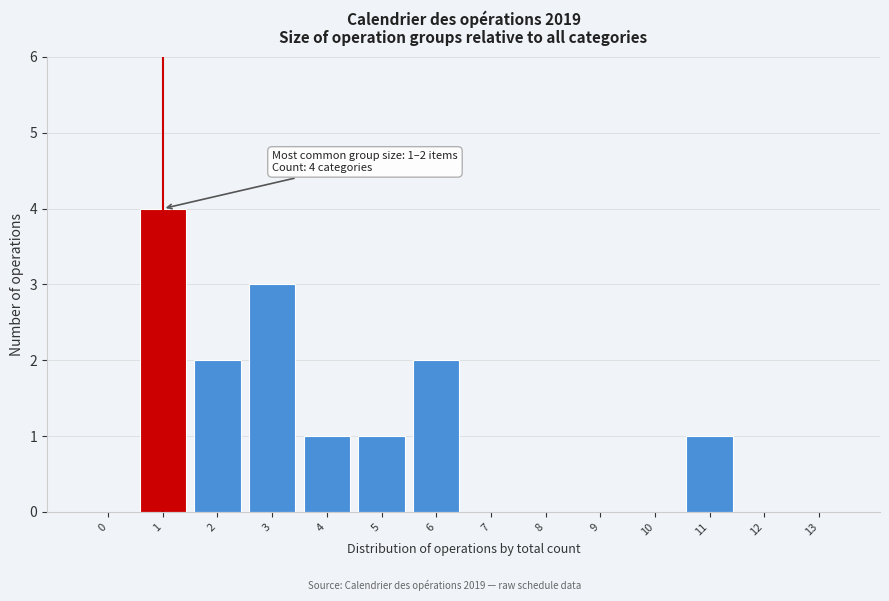

Reading left to right, what are all the values shown in this chart?

0=0	1=4	2=2	3=3	4=1	5=1	6=2	7=0	8=0	9=0	10=0	11=1	12=0	13=0